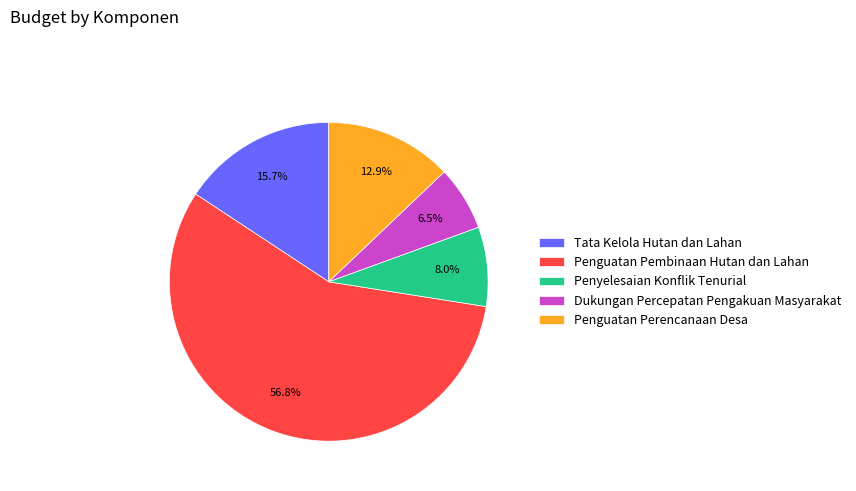

The Tata Kelola Hutan dan Lahan slice represents 16% of the pie. True or false?

True